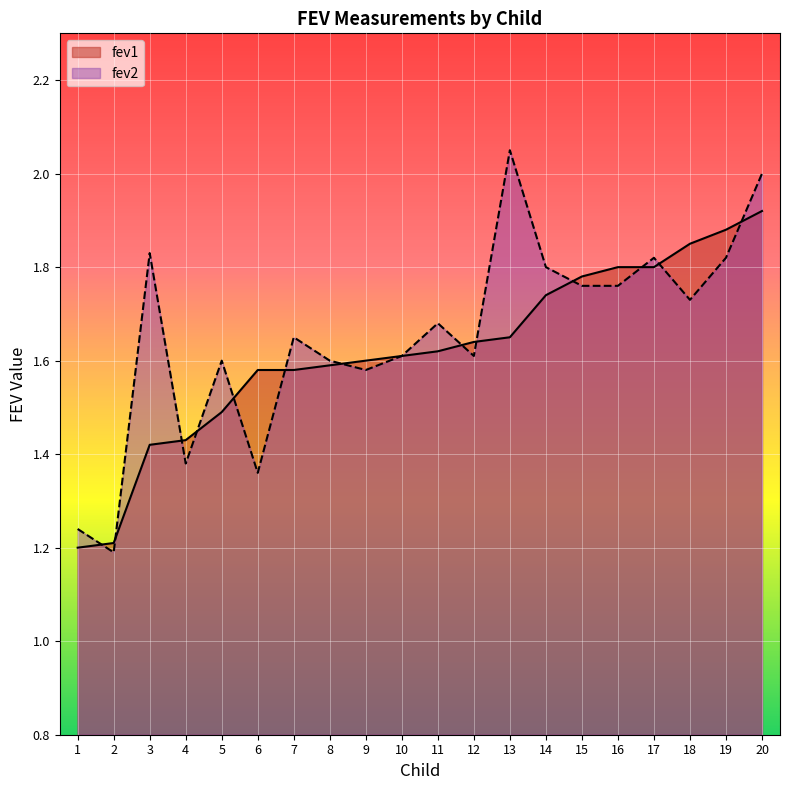

What is the highest value of the fev2 series?

2.0